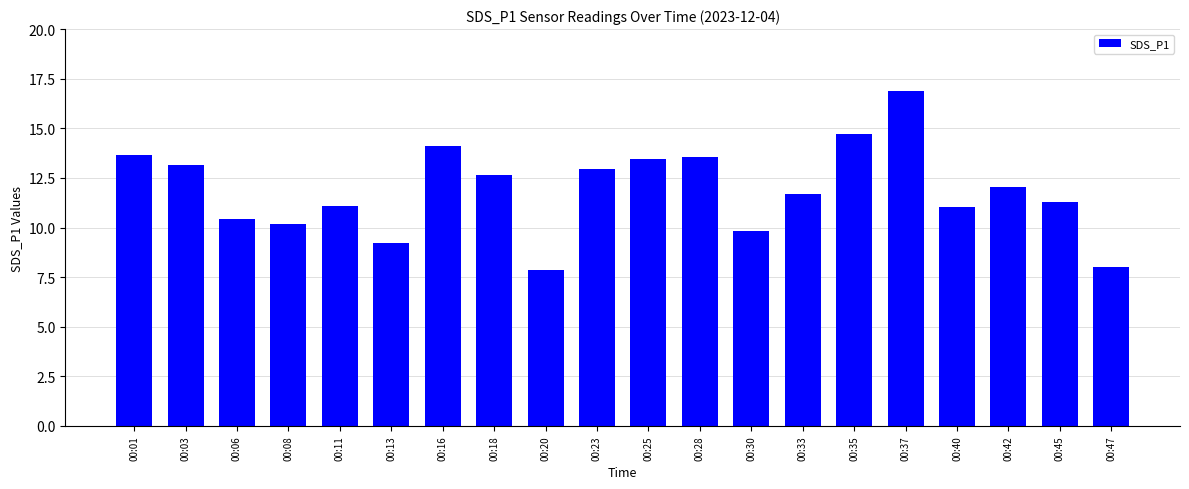

What is the minimum value shown in the chart?

7.9